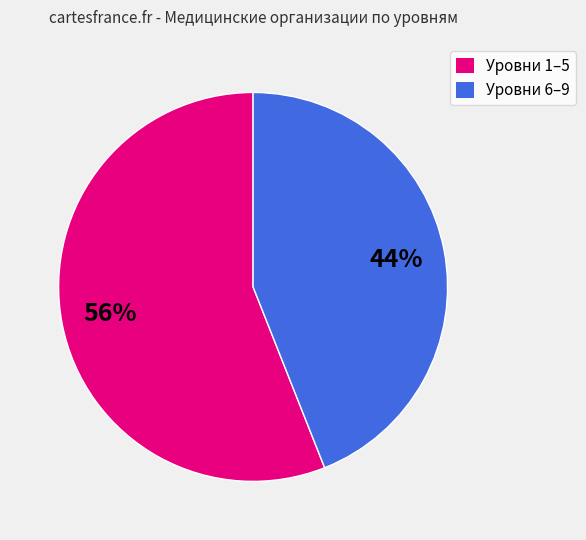

The Уровни 1–5 slice represents 45% of the pie. True or false?

False